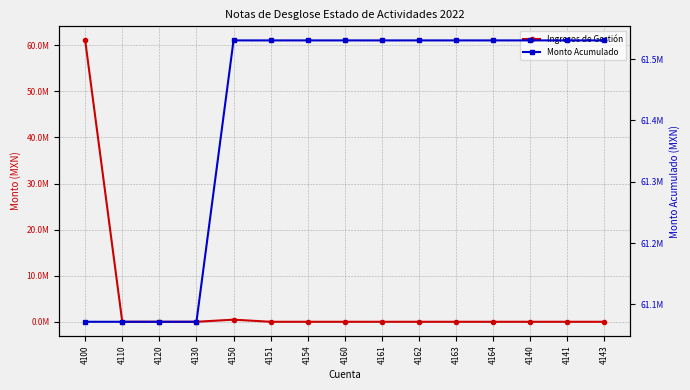

What is the value of the Monto Acumulado point at the 4th from the left?

61071395.4